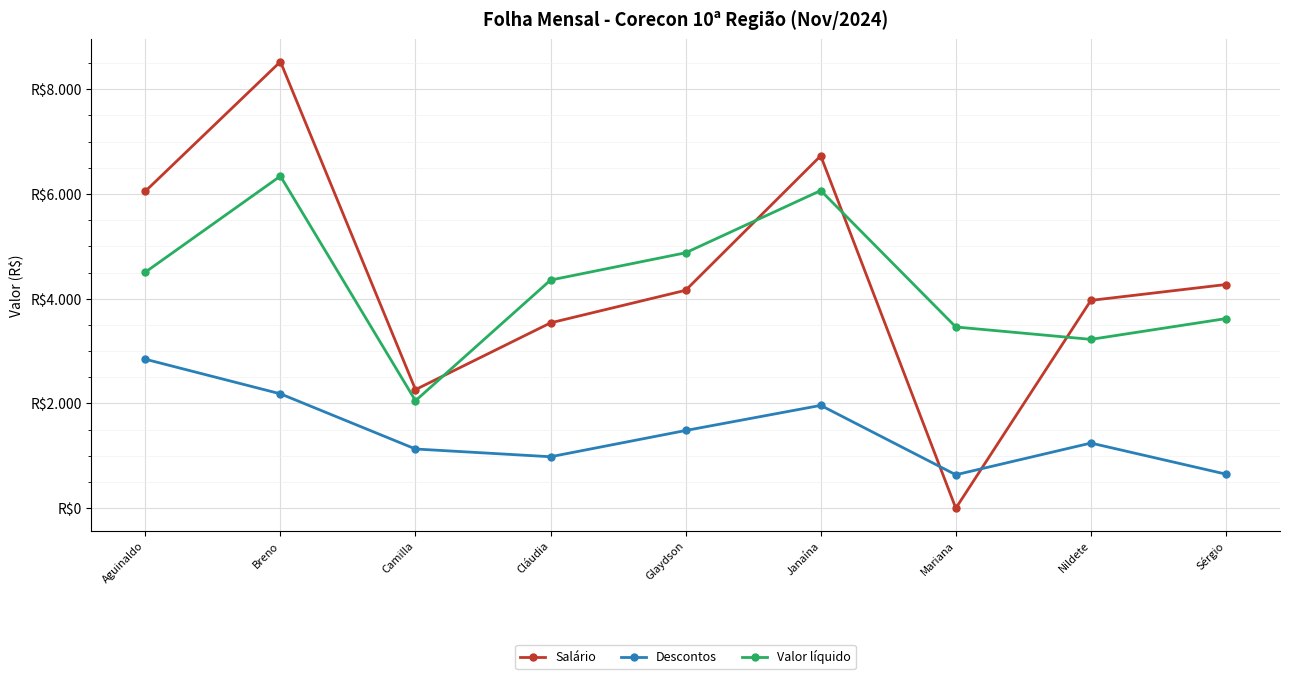

What are all the series names shown in the legend?

Salário, Descontos, Valor líquido